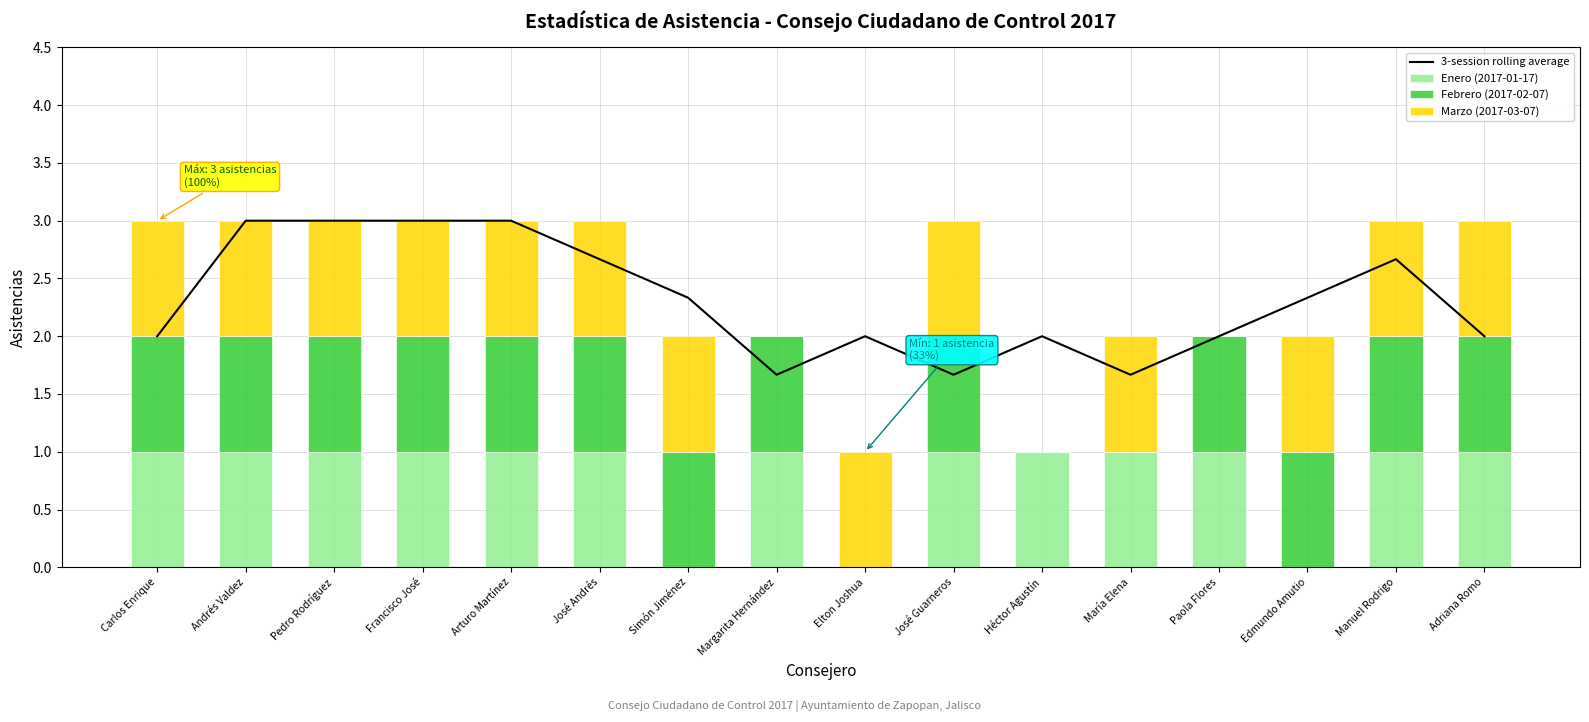

List the labels in order of 3-session rolling average value, largest first.

Andrés Valdez, Pedro Rodríguez, Francisco José, Arturo Martínez, José Andrés, Manuel Rodrigo, Simón Jiménez, Edmundo Amutio, Carlos Enrique, Elton Joshua, Héctor Agustín, Paola Flores, Adriana Romo, Margarita Hernández, José Guarneros, María Elena